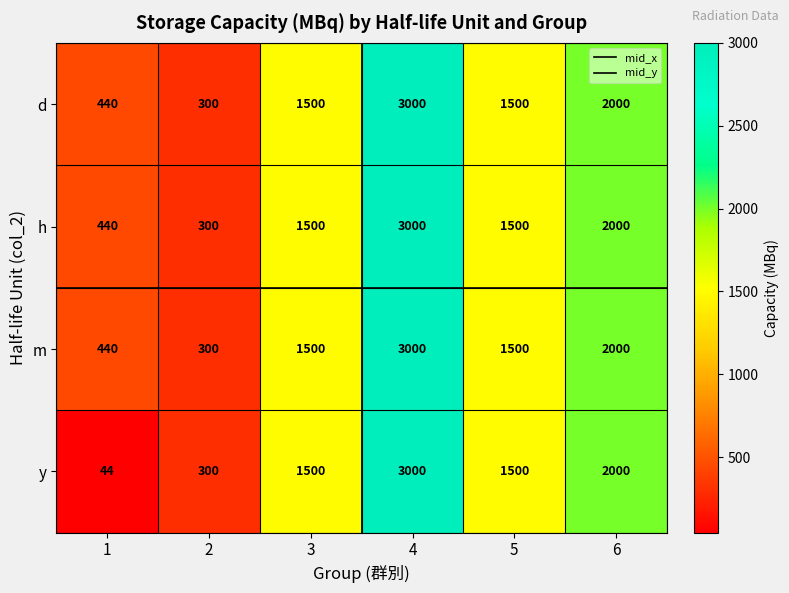

At which category does the chart reach its peak across all series?

4